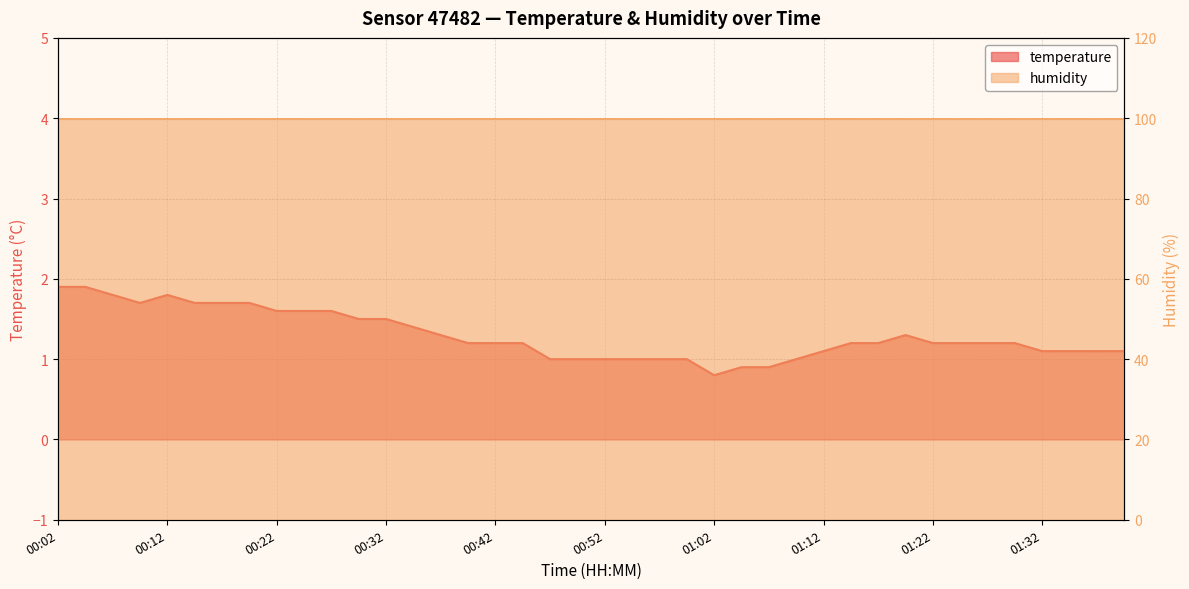

Which category has the highest value across all series?

00:02